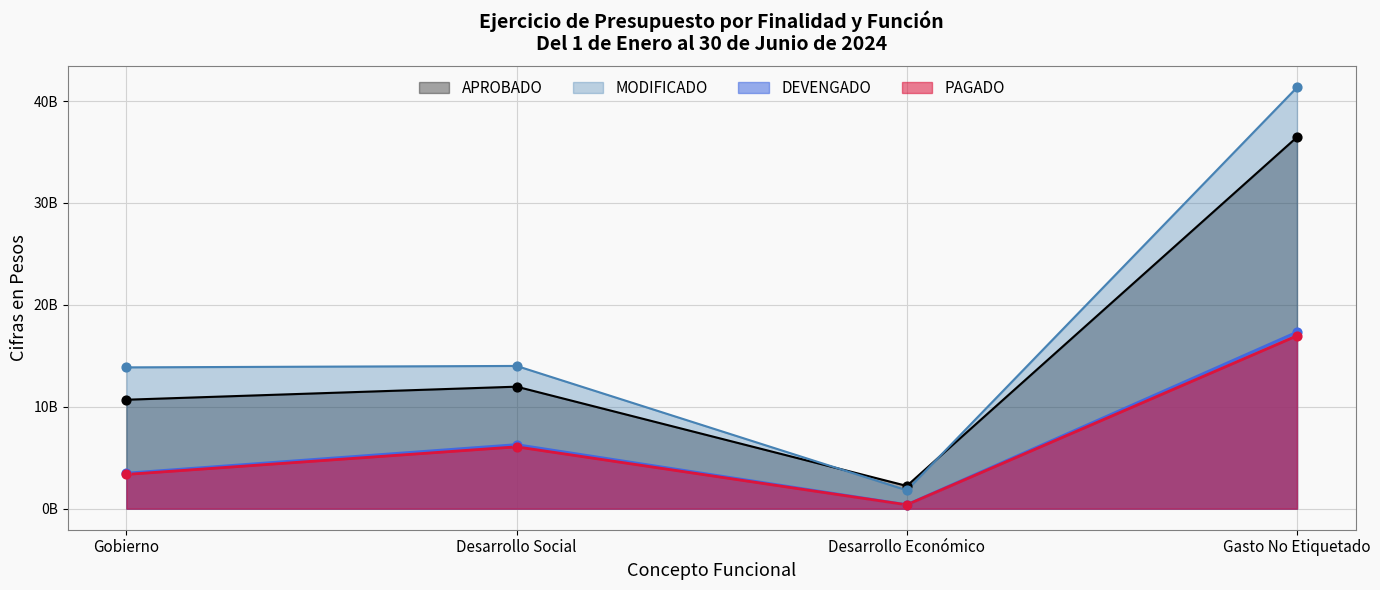

Is the value of MODIFICADO at Gobierno greater than the value of PAGADO at Gobierno?

Yes